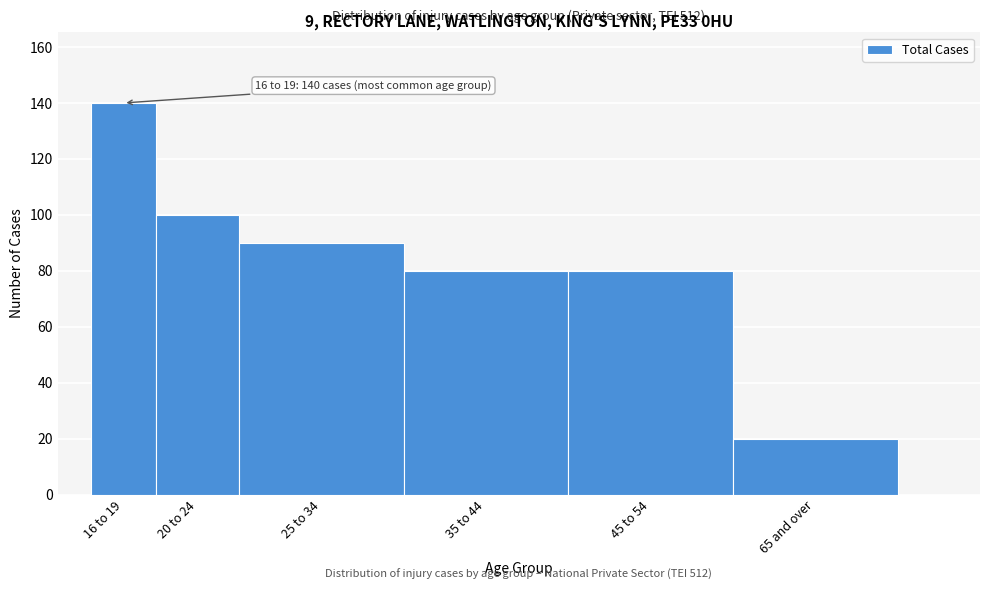

Reading left to right, list all the values displayed in this chart.

16 to 19=140	20 to 24=100	25 to 34=90	35 to 44=80	45 to 54=80	65 and over=20